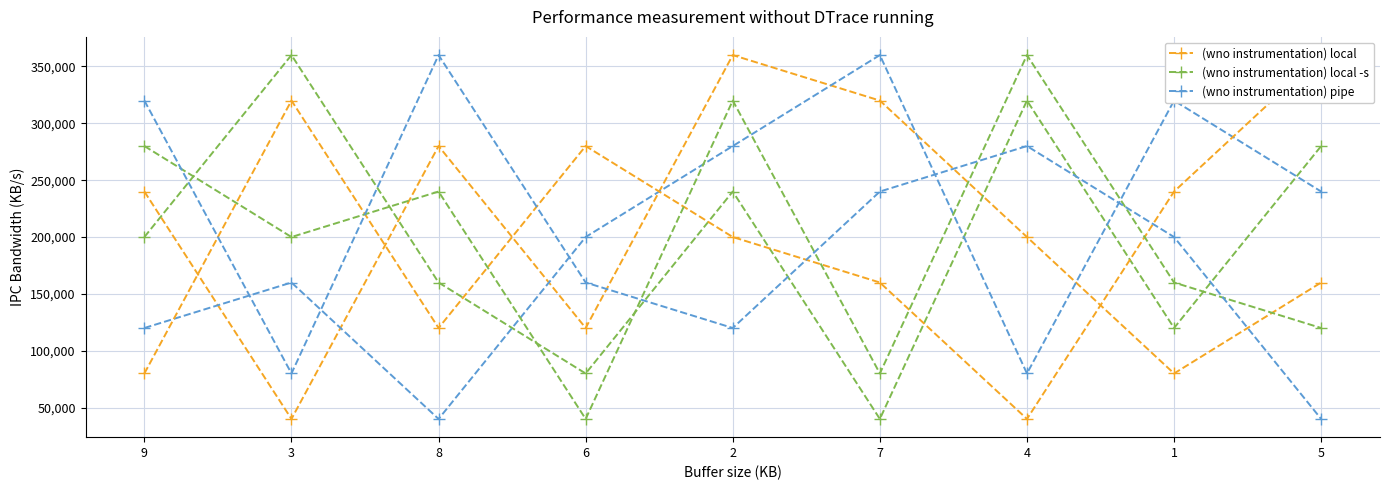

Reading left to right, transcribe all the data shown in this chart.

(wno instrumentation) local: 9=240000	3=40000	8=280000	6=120000	2=360000	7=320000	4=200000	1=80000	5=160000
(wno instrumentation) local -s: 9=200000	3=360000	8=160000	6=80000	2=240000	7=40000	4=320000	1=120000	5=280000
(wno instrumentation) pipe: 9=120000	3=160000	8=40000	6=200000	2=280000	7=360000	4=80000	1=320000	5=240000